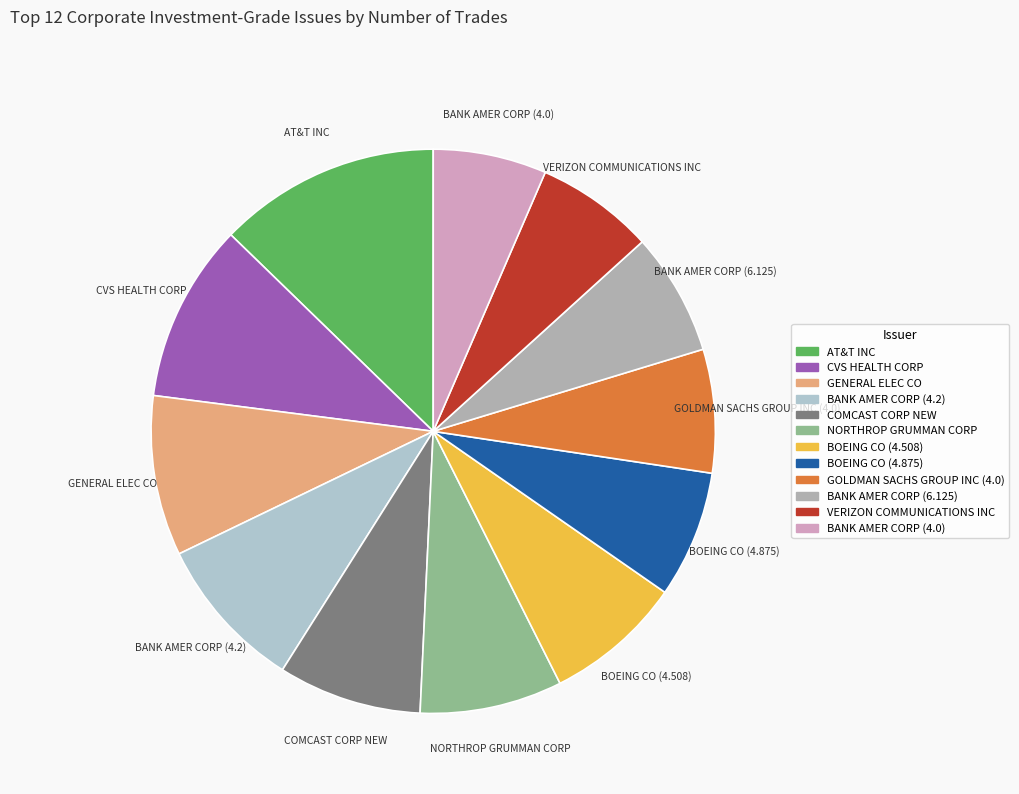

What is the largest slice in the pie chart?

AT&T INC